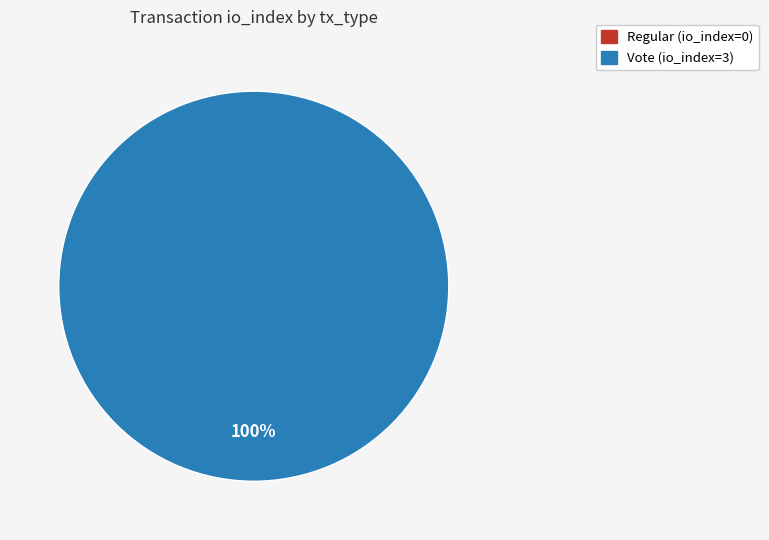

What is the change in value from Regular (io_index=0) to Vote (io_index=3)?

+3